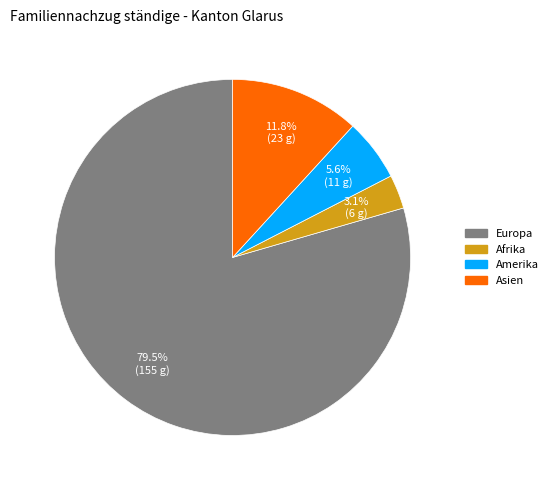

Count the number of slices in the pie.

4